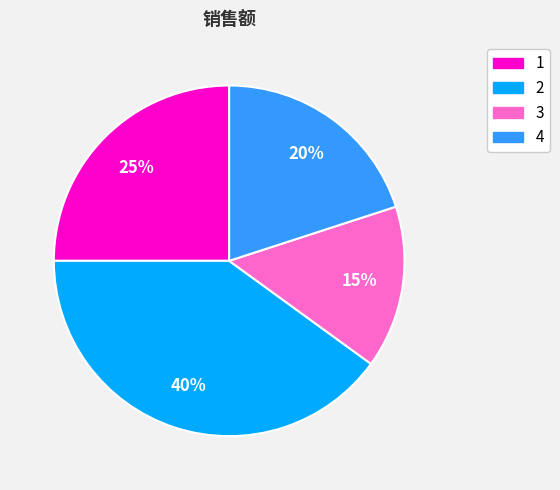

To the nearest percent, what percentage of the pie is 1?

25%